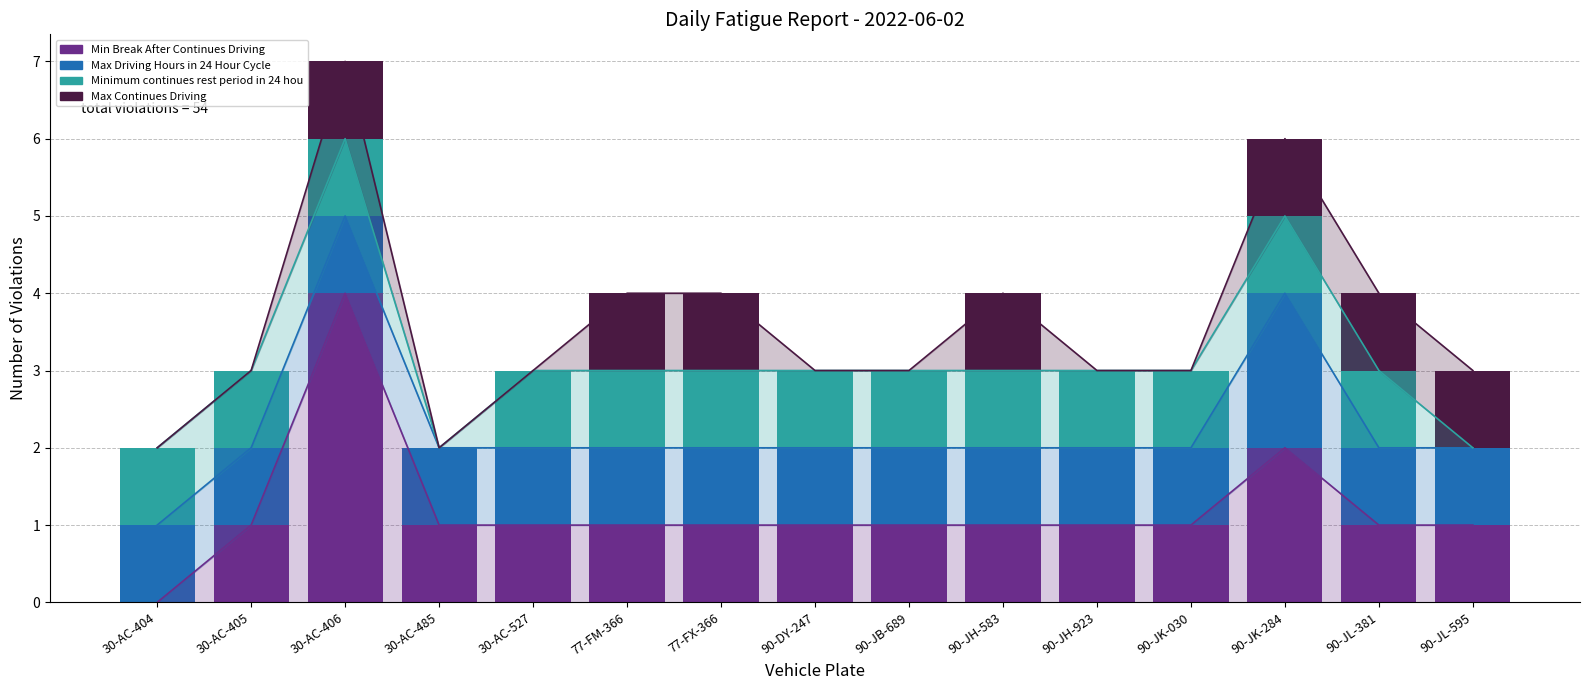

What is the sum of all Max Driving Hours in 24 Hour Cycle values?

16